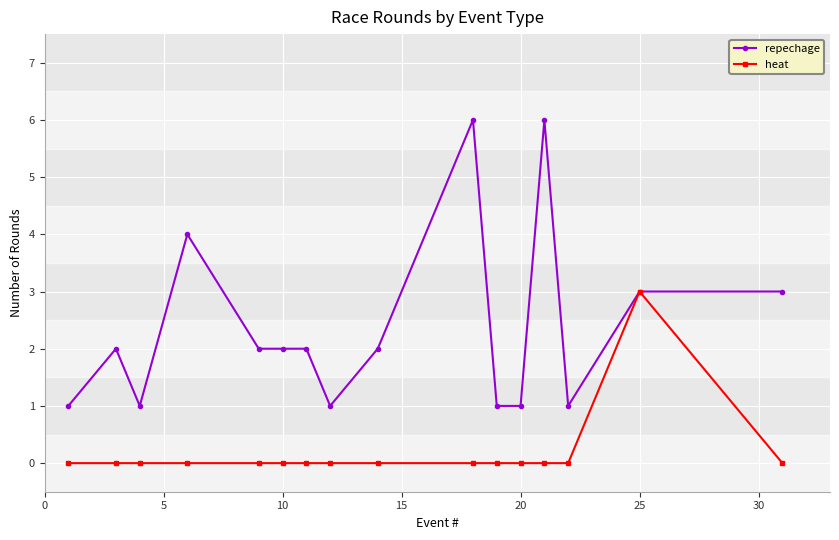

Which series has the largest total across all categories?

repechage